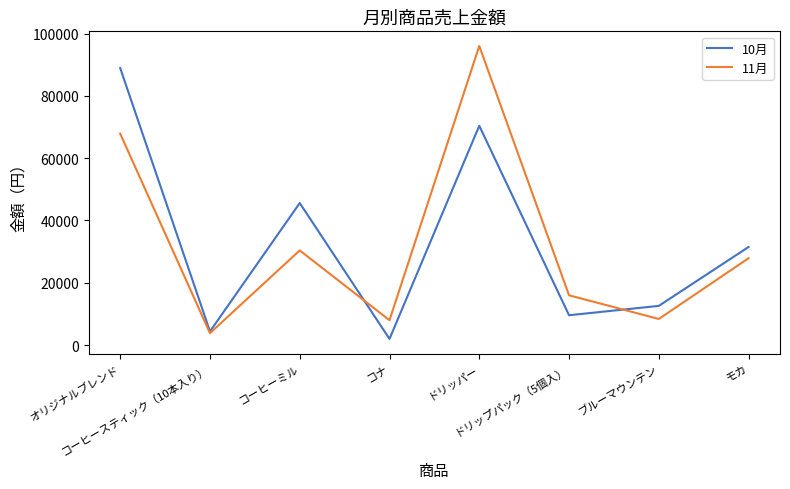

Rank the series by their maximum value, from highest to lowest.

11月, 10月